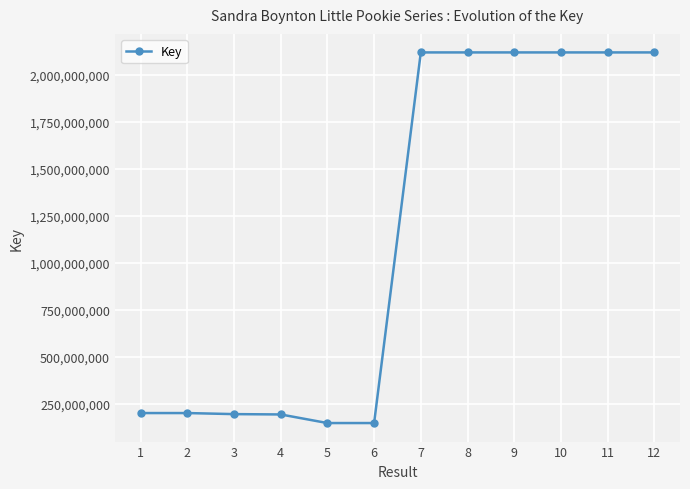

What is the minimum value shown in the chart?

146718783